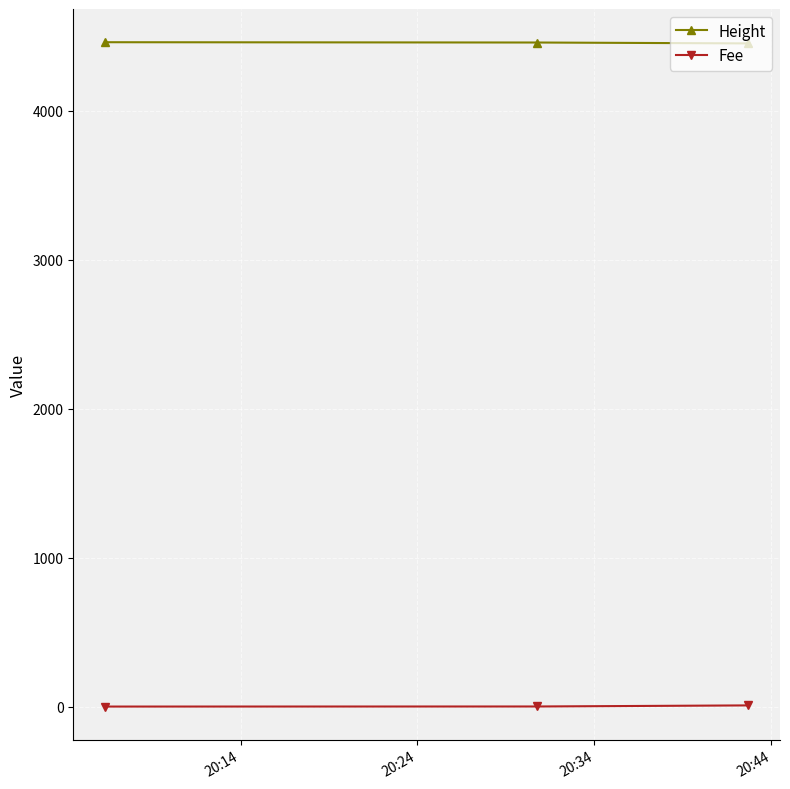

Which series has the largest total across all categories?

Height